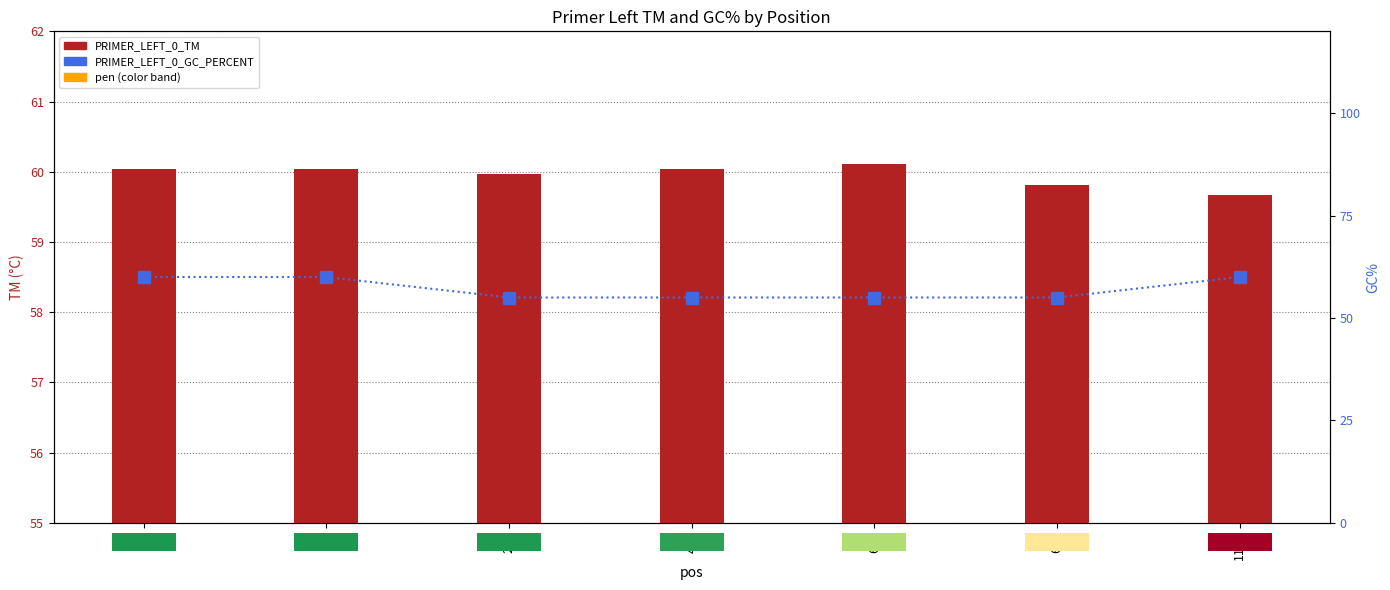

The PRIMER_LEFT_0_GC_PERCENT series shows 97.0 at 623. True or false?

False